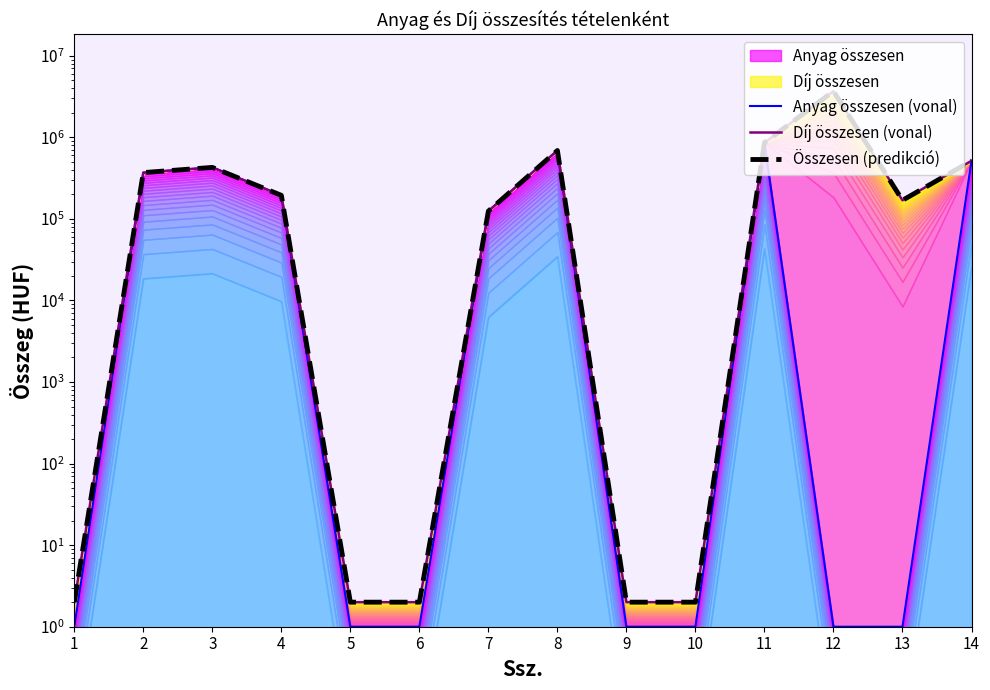

In Anyag összesen (vonal), how many points are higher than both neighbors (excluding endpoints)?

3